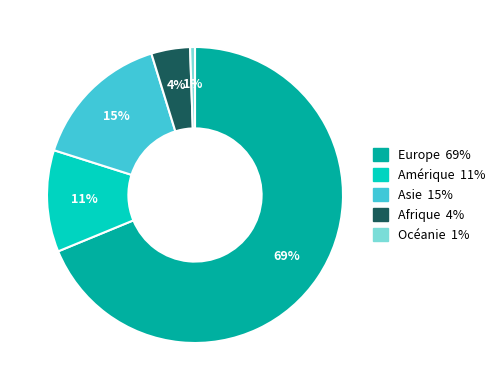

Which category has the smallest portion of the pie?

Océanie